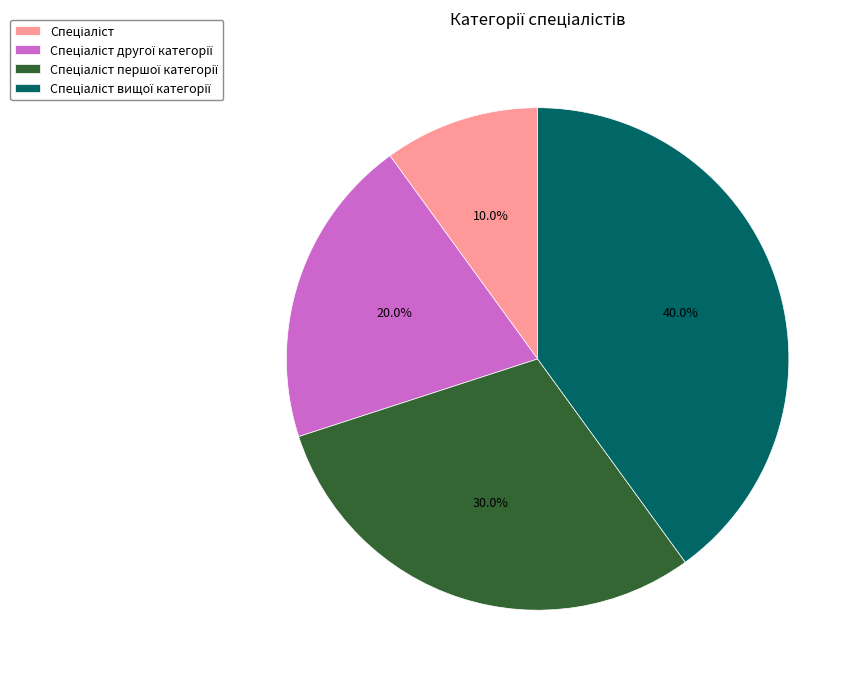

Is there a majority slice in this chart?

No